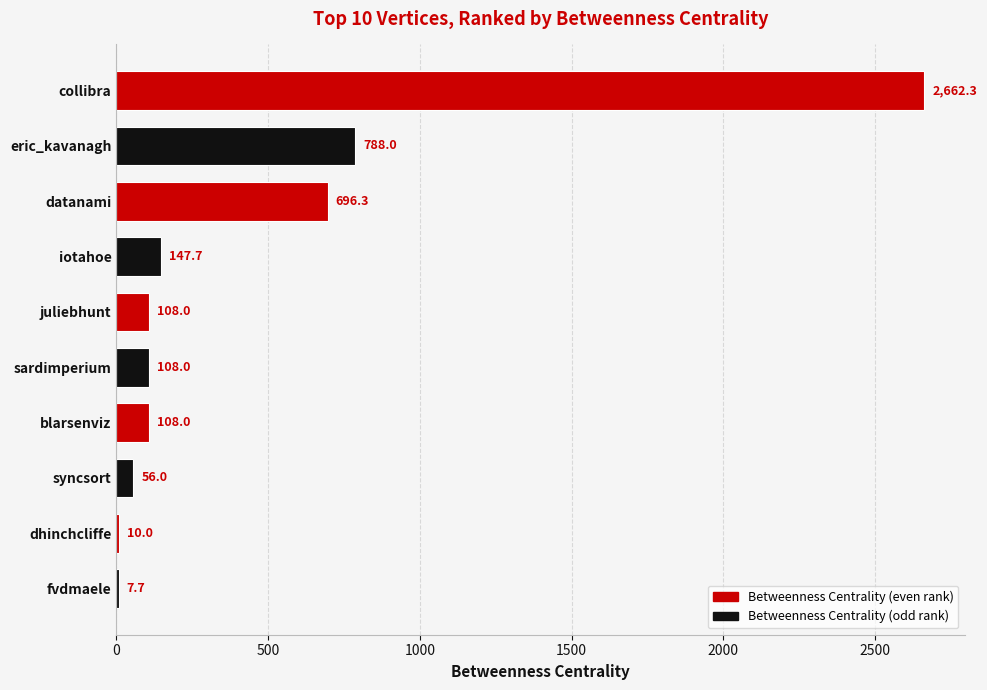

Reading top to bottom, transcribe all the data shown in this chart.

collibra=2662.3	eric_kavanagh=788.0	datanami=696.3	iotahoe=147.7	juliebhunt=108.0	sardimperium=108.0	blarsenviz=108.0	syncsort=56.0	dhinchcliffe=10.0	fvdmaele=7.7